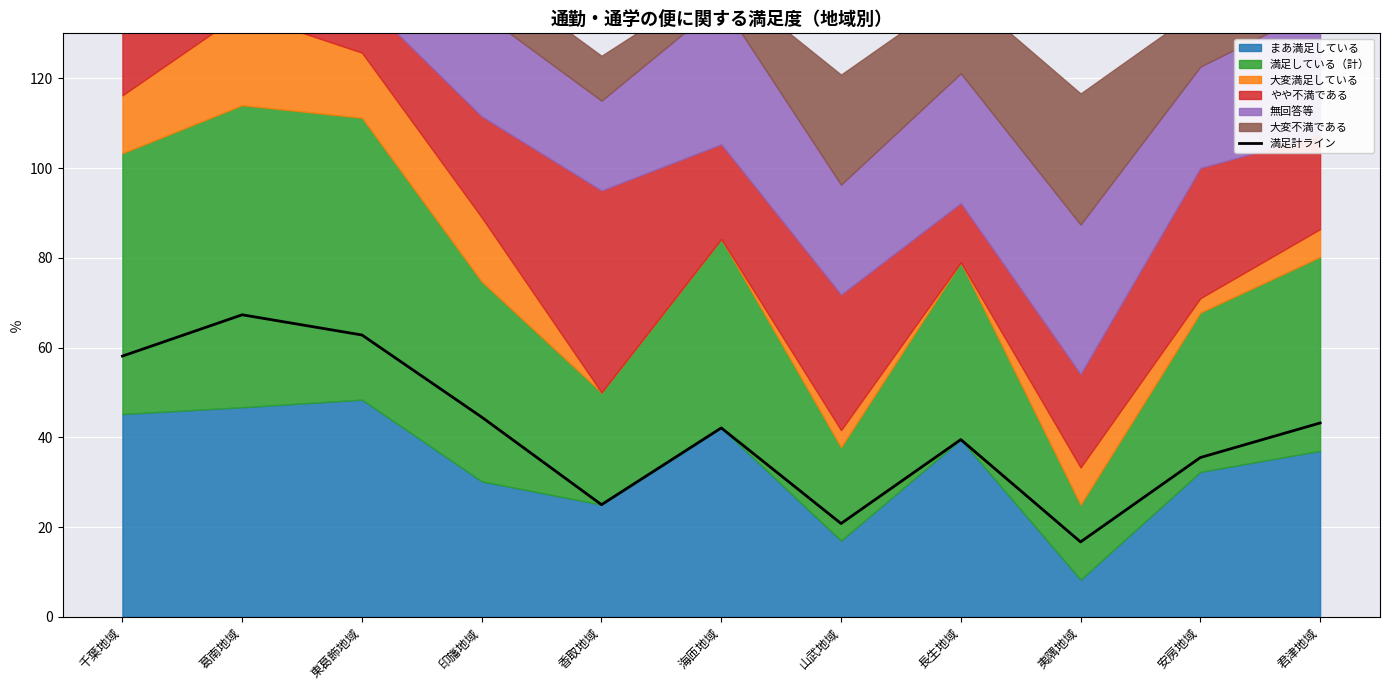

Reading left to right, list all the values displayed in this chart.

58.1	67.3	62.8	44.5	25.0	42.1	20.8	39.5	16.7	35.5	43.2